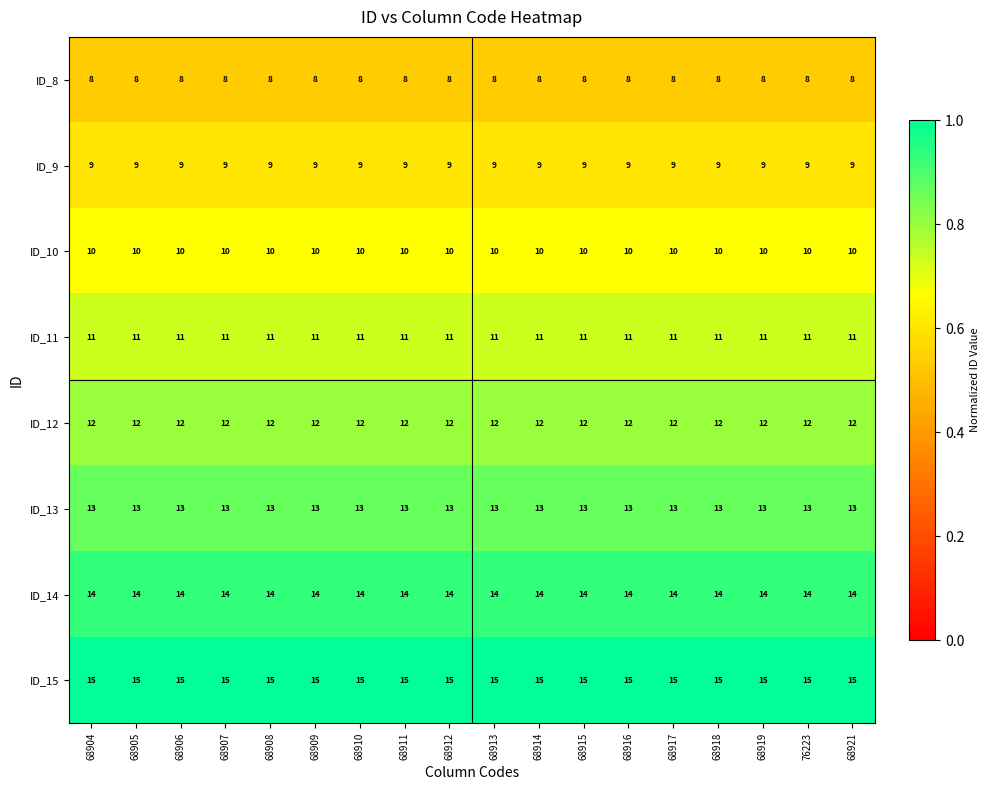

What is the total value across all series at 68919?

92